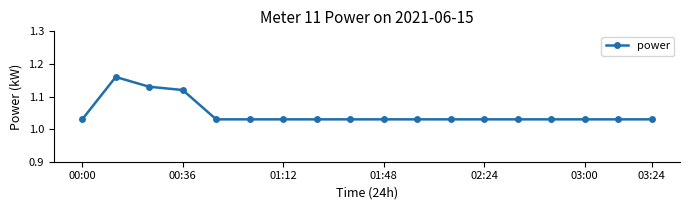

How many values are between 1 and 2?

18